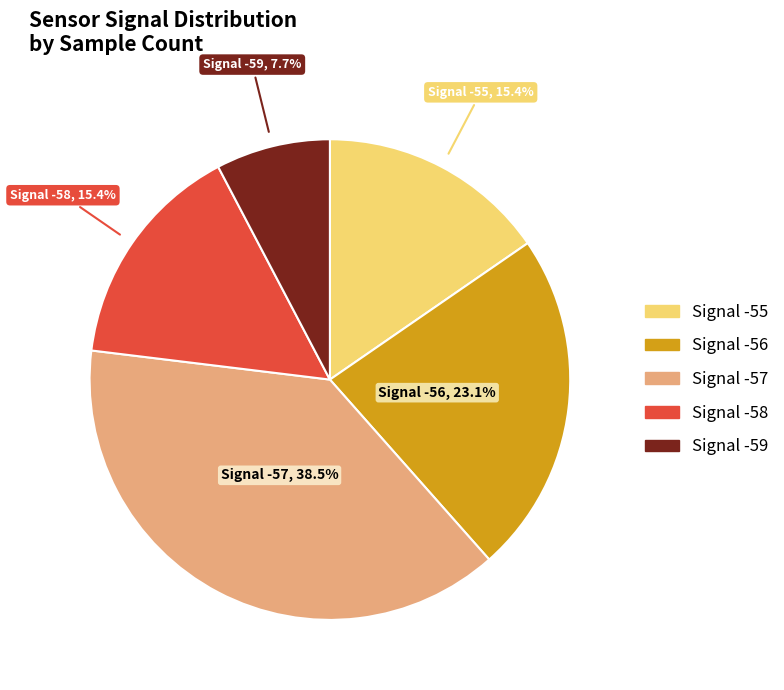

Does any single category account for the majority?

No